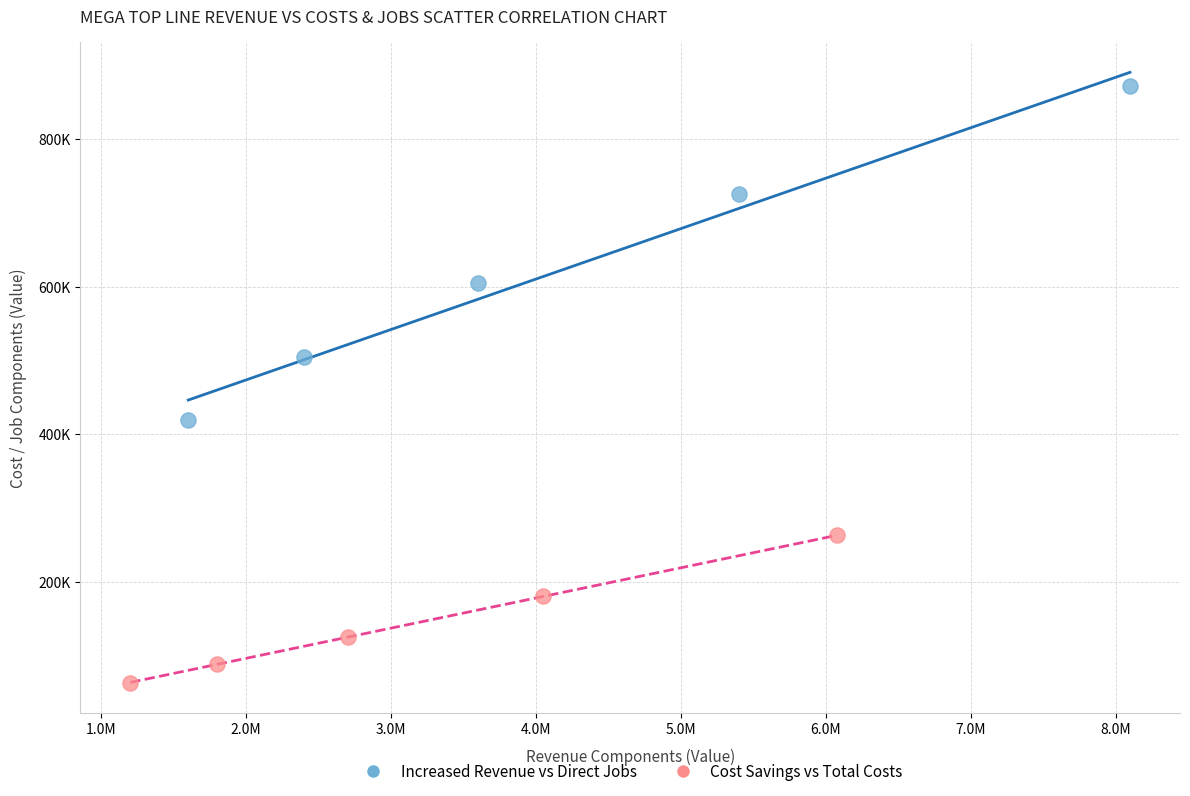

What are all the series names shown in the legend?

Increased Revenue vs Direct Jobs, Cost Savings vs Total Costs